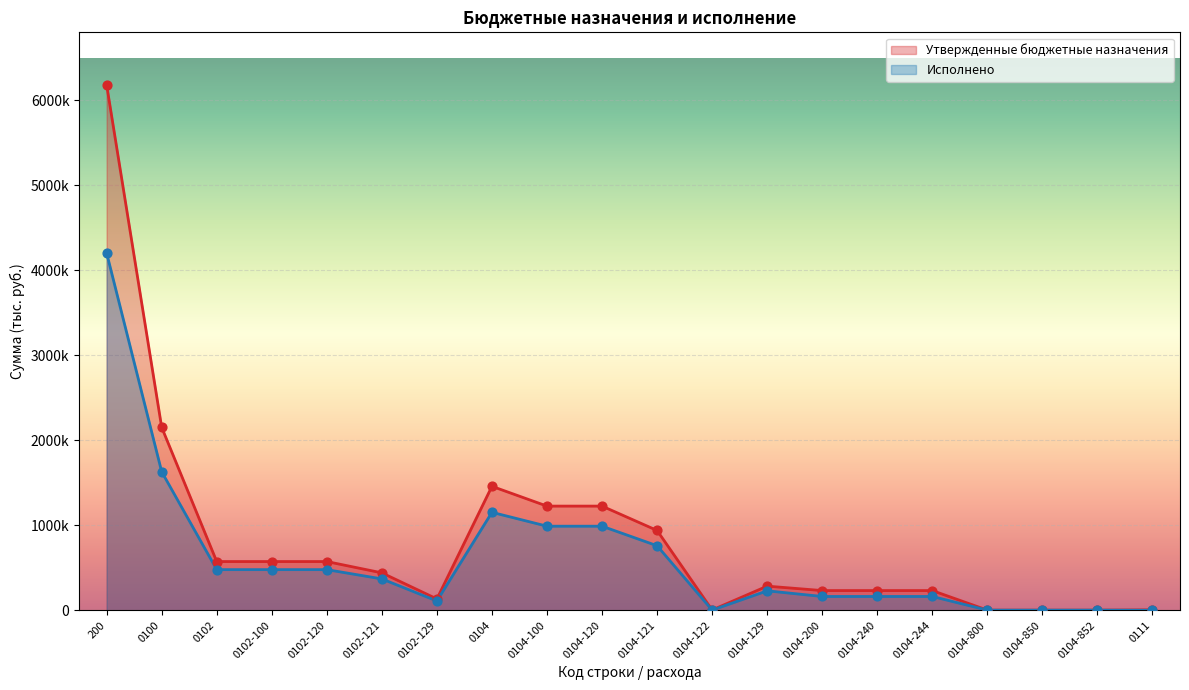

Which series has the largest total across all categories?

Утвержденные бюджетные назначения